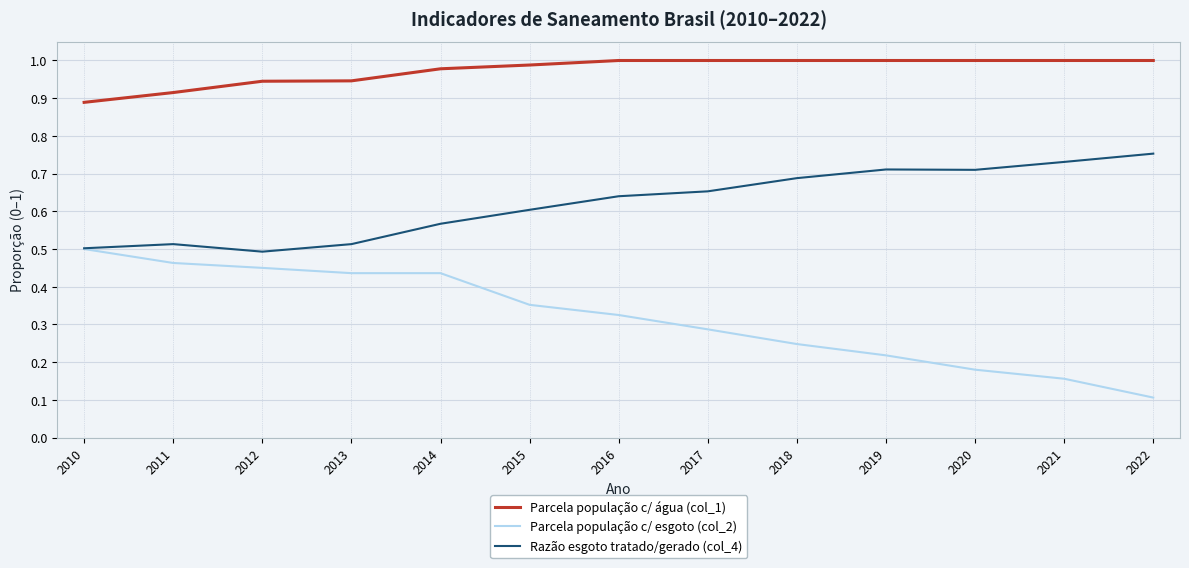

Which series has the largest total across all categories?

Parcela população c/ água (col_1)